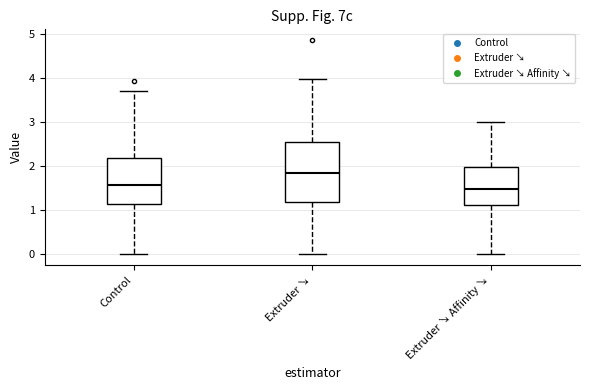

Where is the lower edge of the box for Control on the y-axis? The values are not printed on the chart, so give them approximately, as read against the axis.

1.1